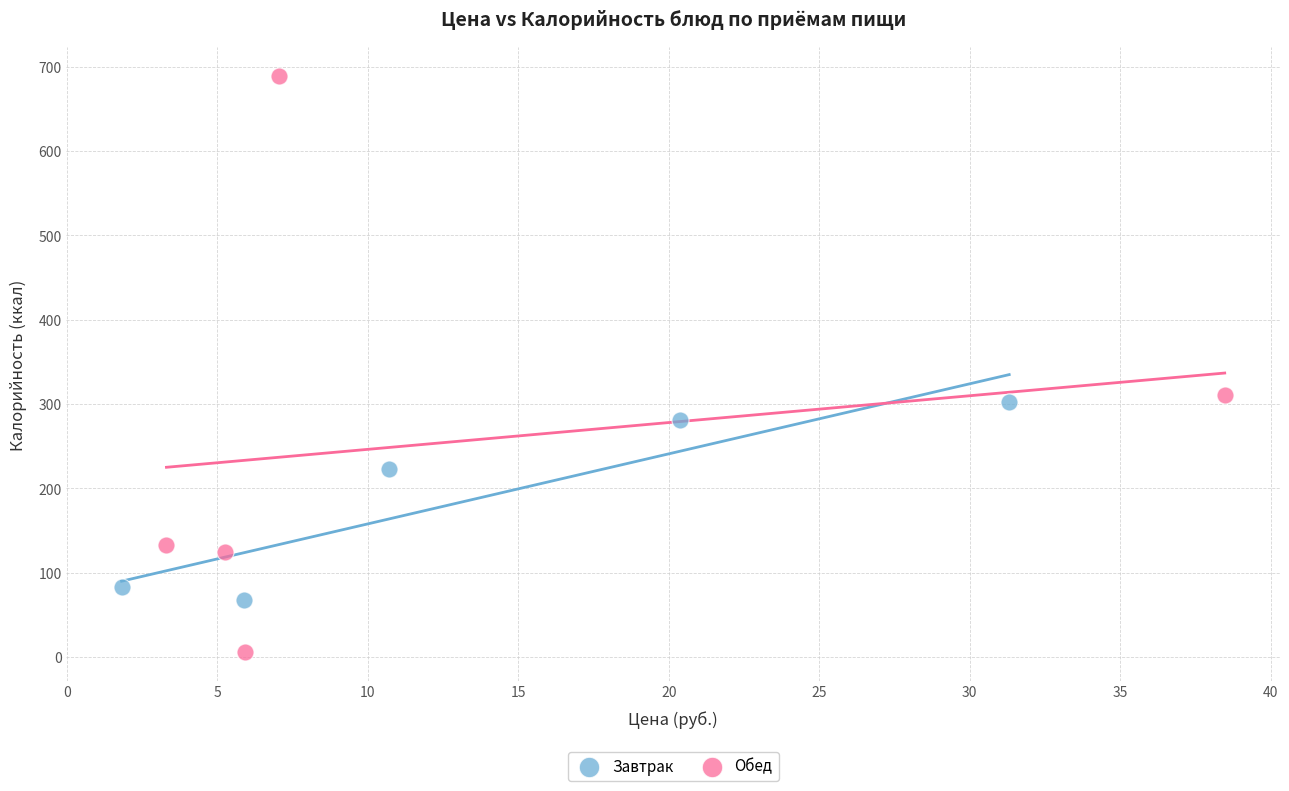

Which series reaches the maximum Y coordinate?

Обед